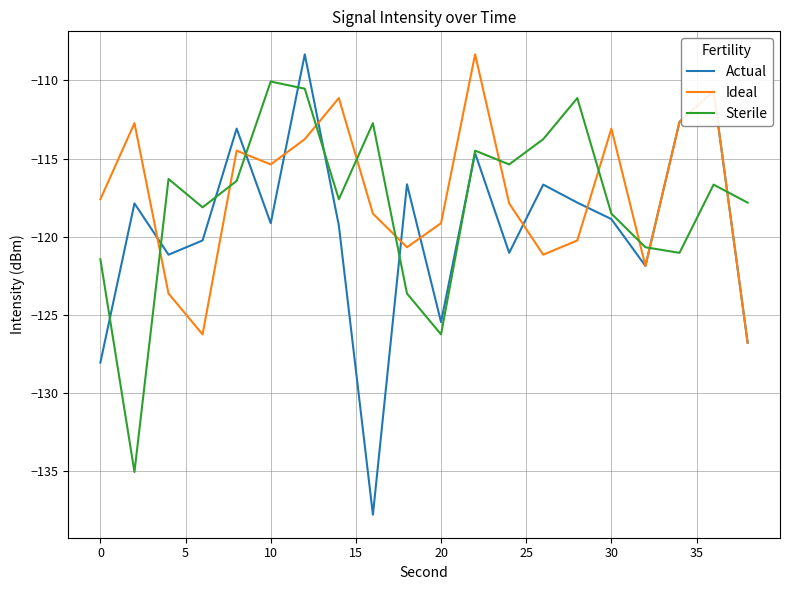

What is the maximum value shown in the chart?

-108.3